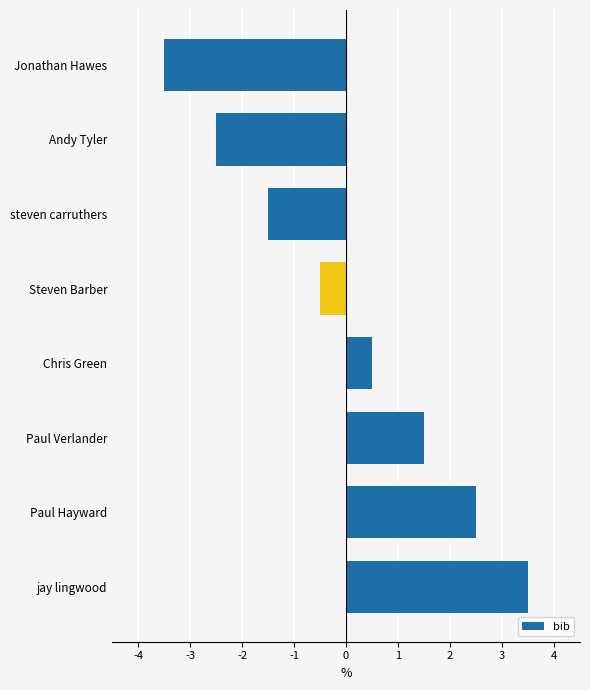

The chart shows a value of 3.7 at Paul Hayward. True or false?

False